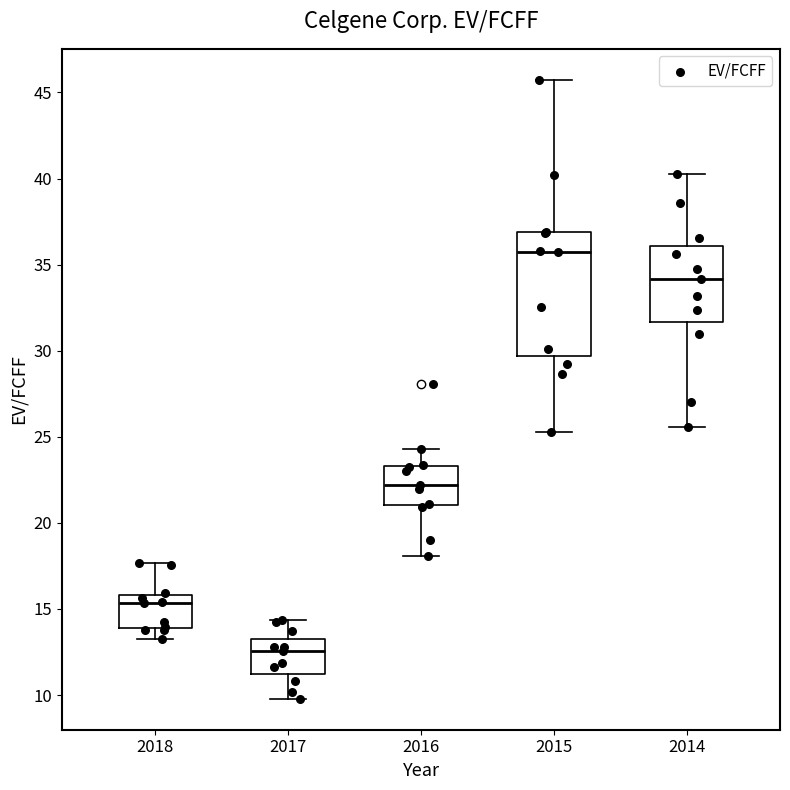

Where does the upper whisker of the box at x = 2014 end on the y-axis? The values are not printed on the chart, so give them approximately, as read against the axis.

40.5